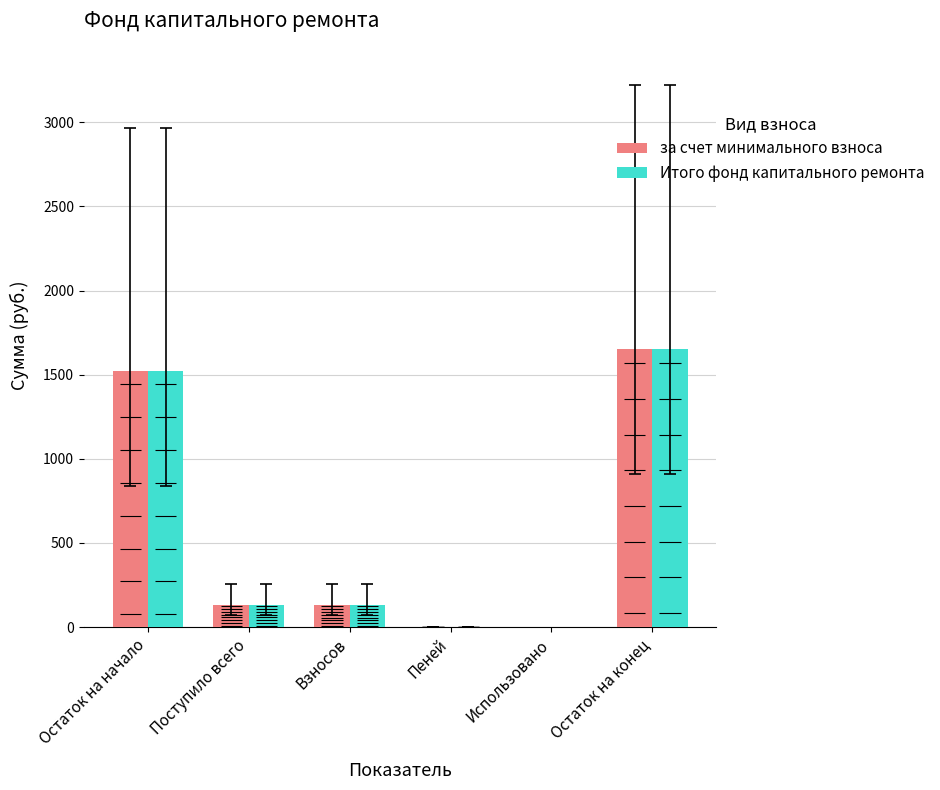

How many bars are there in total?

12